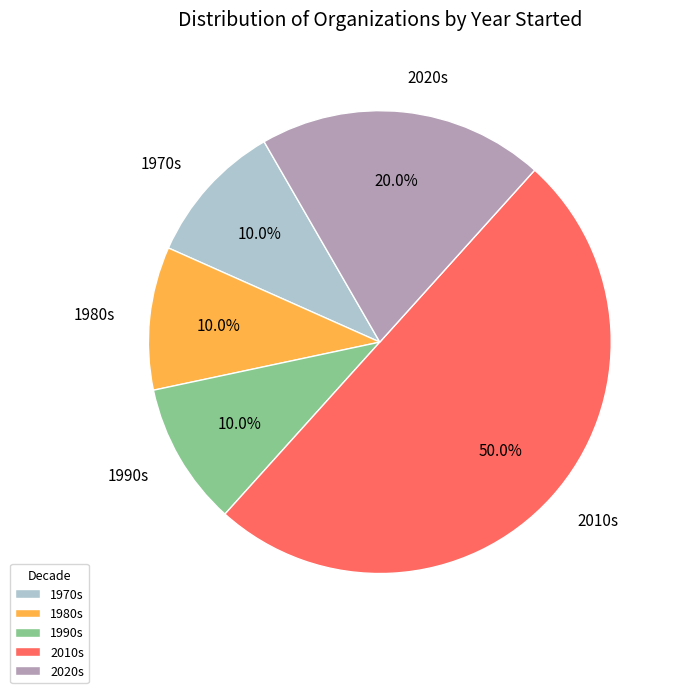

What is the ratio of the value at 1990s to the value at 2020s?

0.5